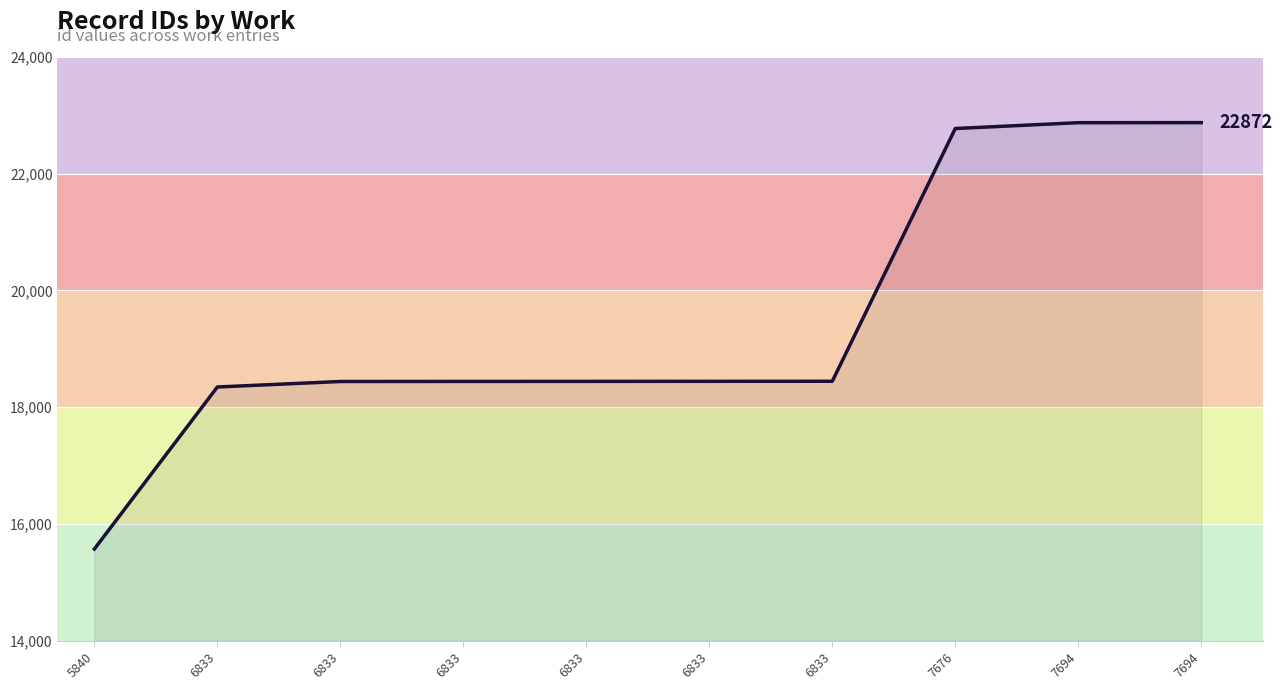

Does the chart display data point markers on the line(s)?

No